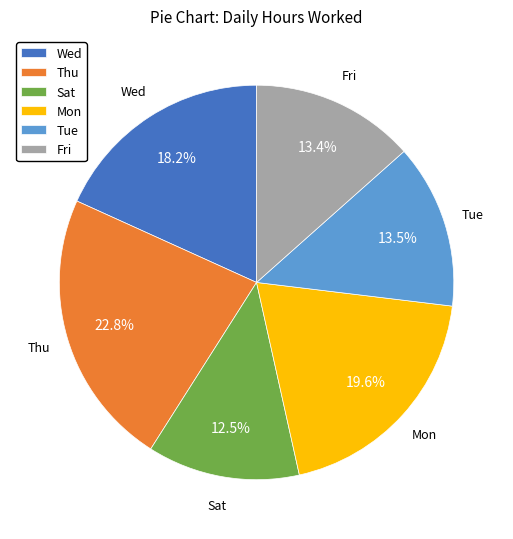

Is there a majority slice in this chart?

No